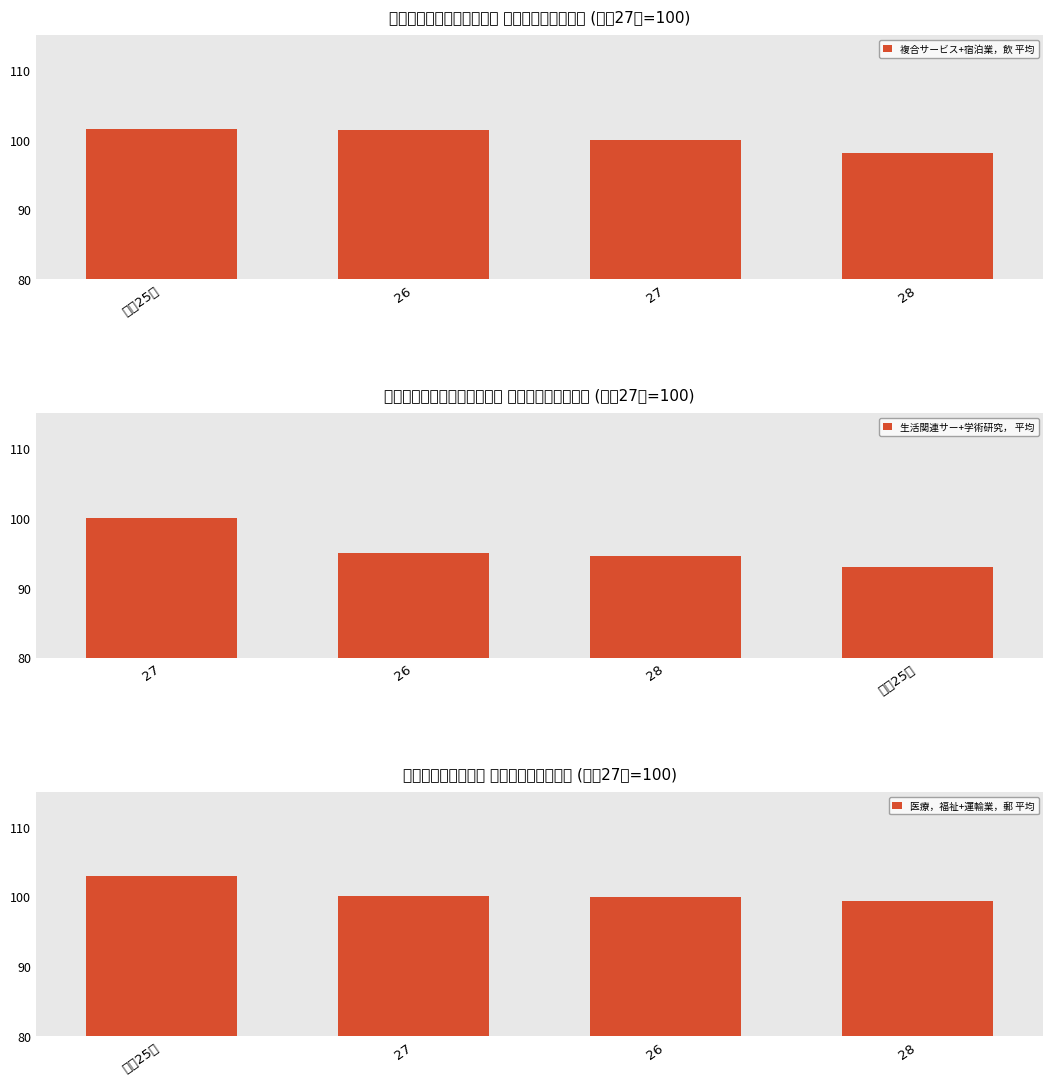

Does the chart contain stacked bars?

No